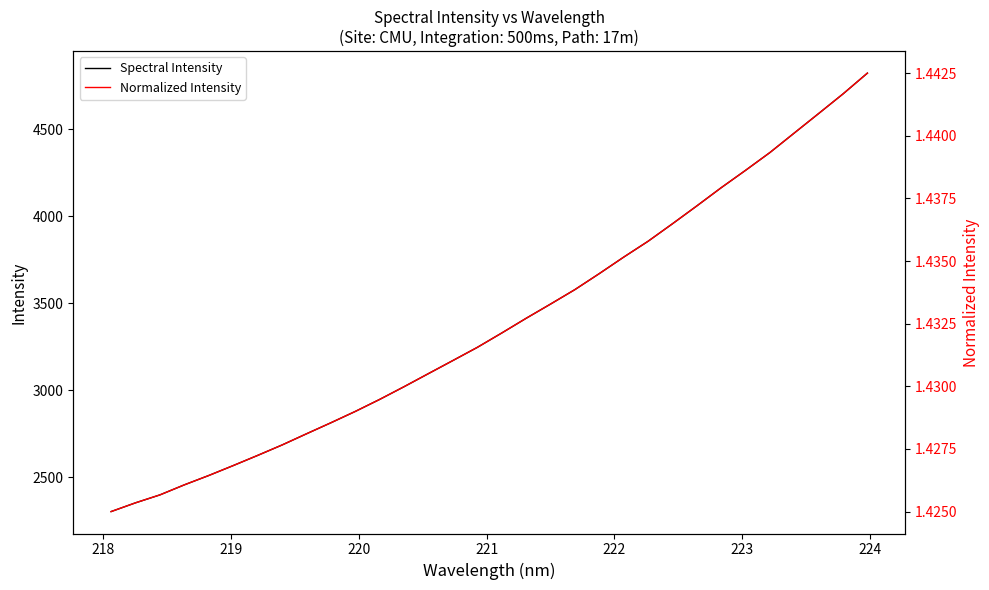

Rank the series by their average value, from lowest to highest.

Normalized Intensity, Spectral Intensity